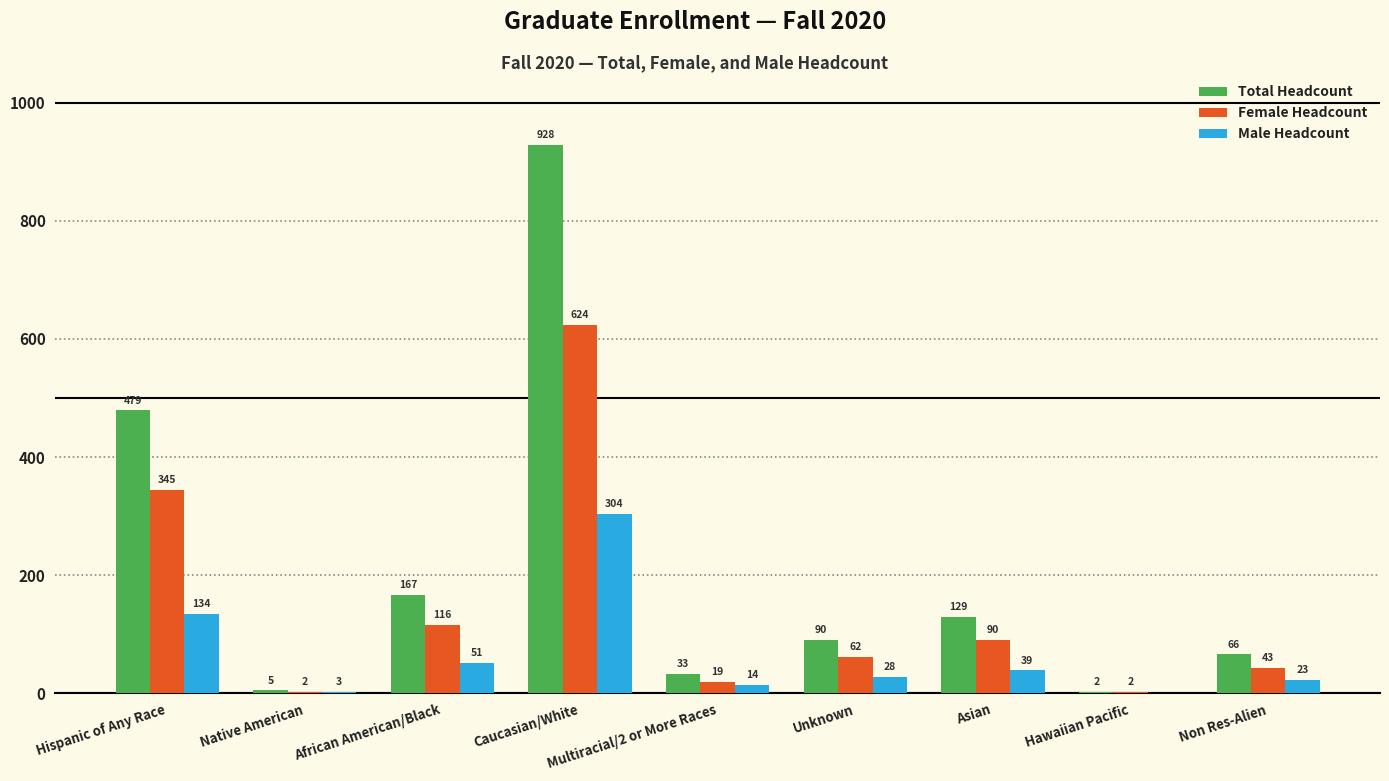

Is the value of Female Headcount at Hawaiian Pacific greater than the value of Total Headcount at Asian?

No